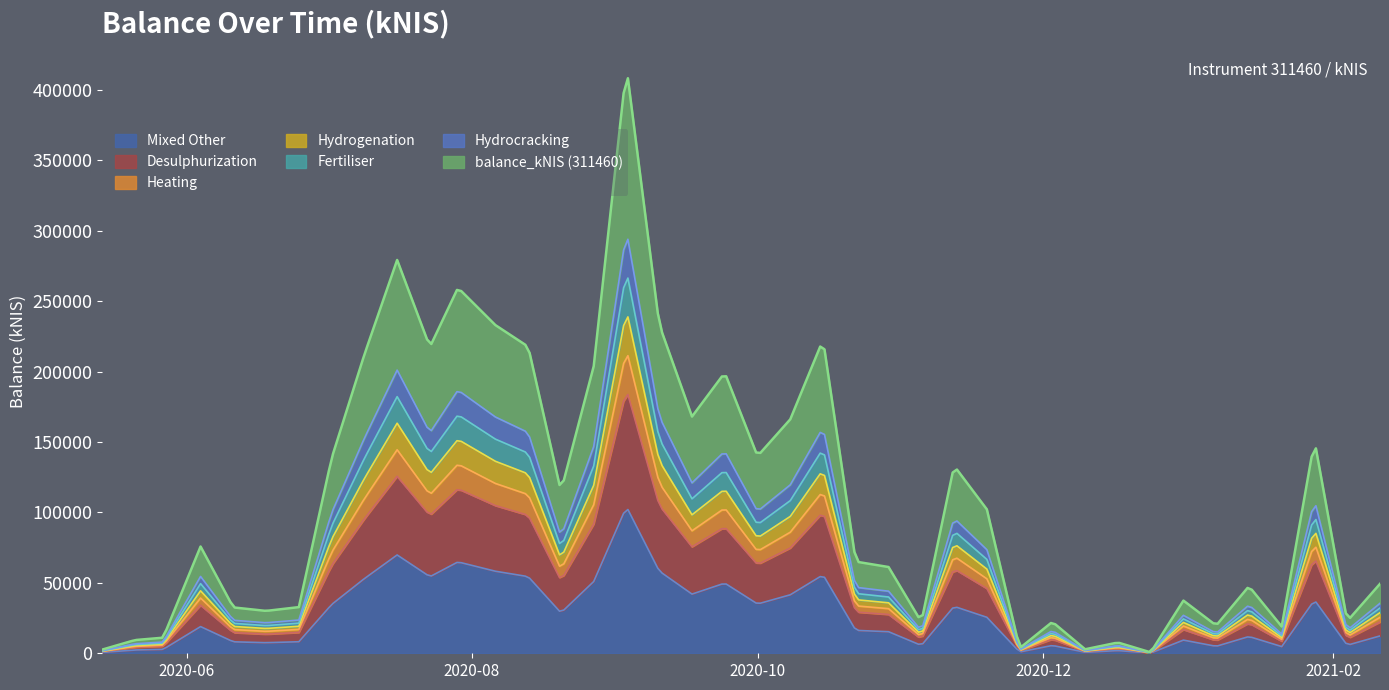

What is the difference between the maximum and second lowest values?

413675.8